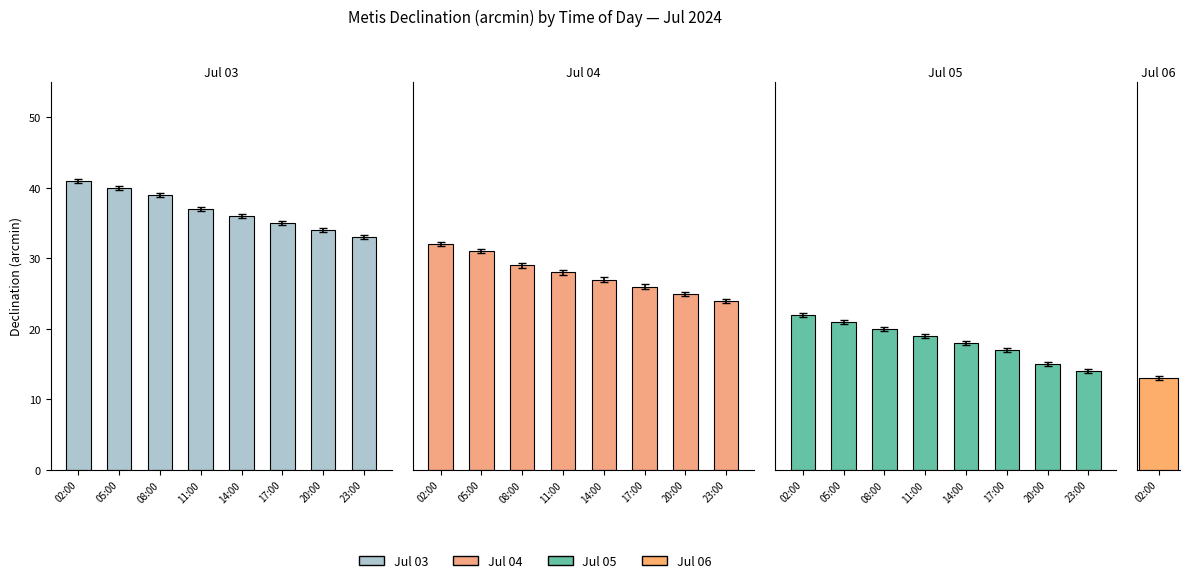

Reading left to right, extract all data points from this chart.

Jul 03: 41	40	39	37	36	35	34	33
Jul 04: 32	31	29	28	27	26	25	24
Jul 05: 22	21	20	19	18	17	15	14